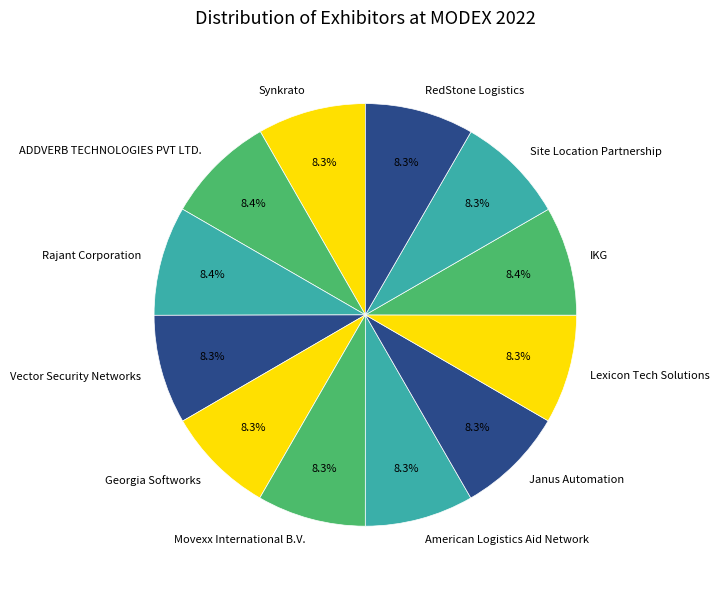

What percentage is NOT represented by Movexx International B.V.?

91.7%